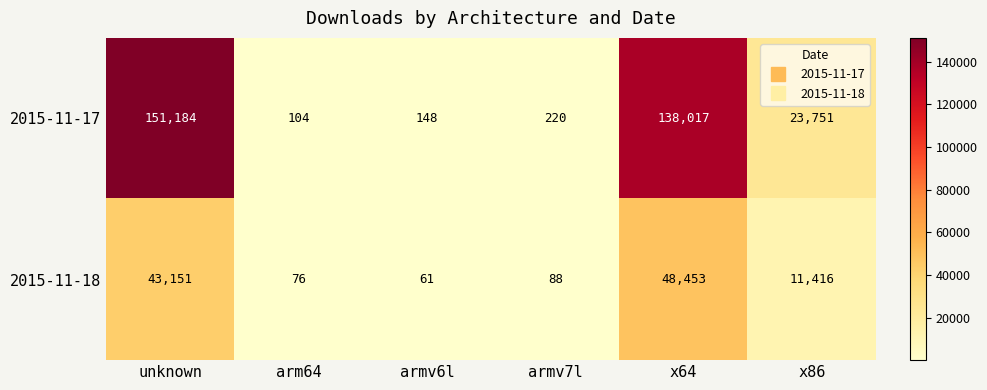

What is the sum of the 2015-11-17 values at armv6l and unknown?

151332